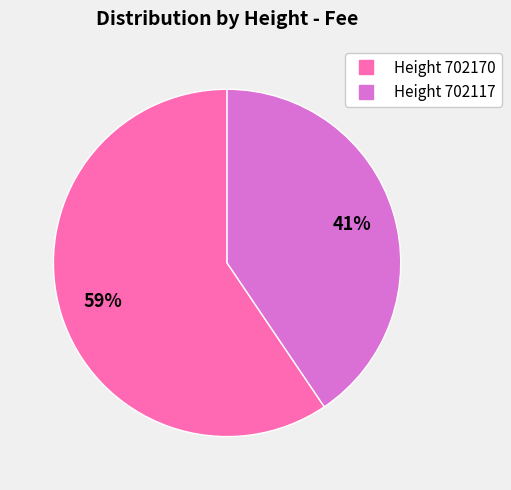

Is there any slice that represents more than half of the pie?

Yes